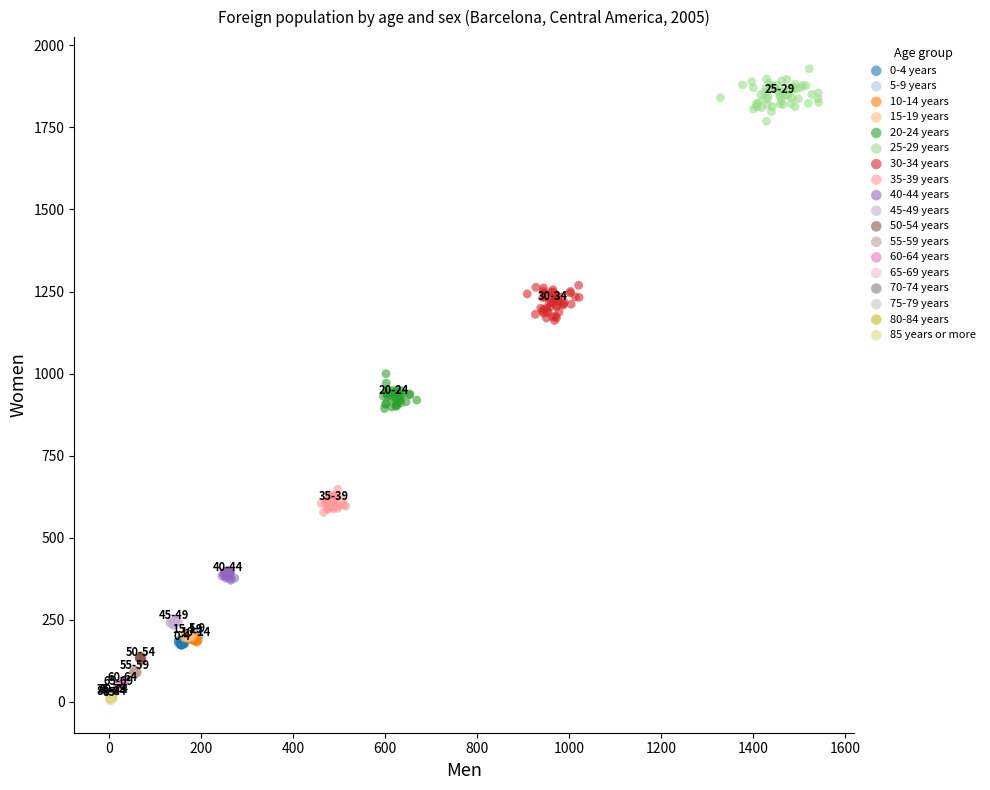

Which series reaches the maximum Y coordinate?

25-29 years